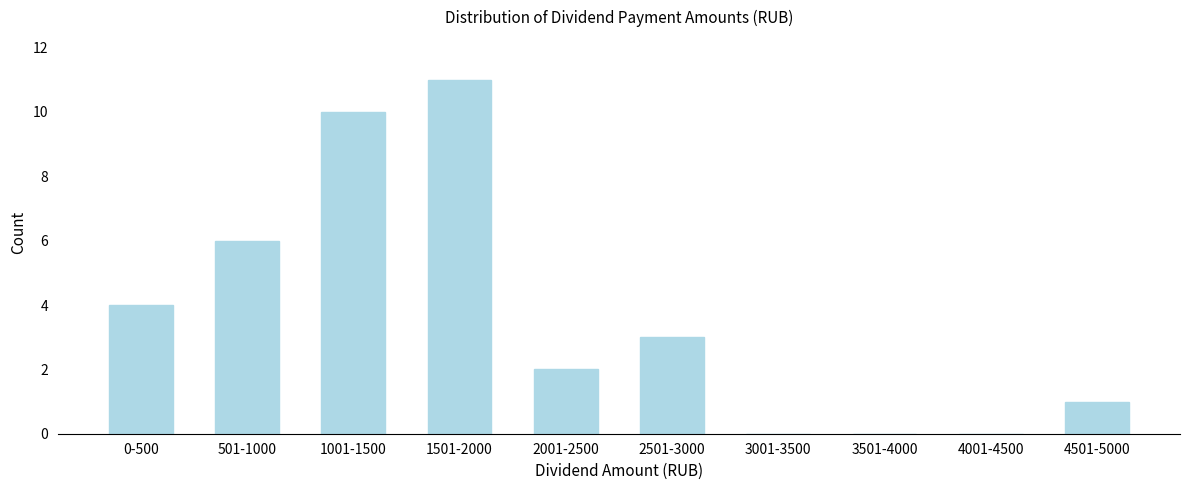

Reading left to right, extract all data points from this chart.

0-500=4	501-1000=6	1001-1500=10	1501-2000=11	2001-2500=2	2501-3000=3	3001-3500=0	3501-4000=0	4001-4500=0	4501-5000=1